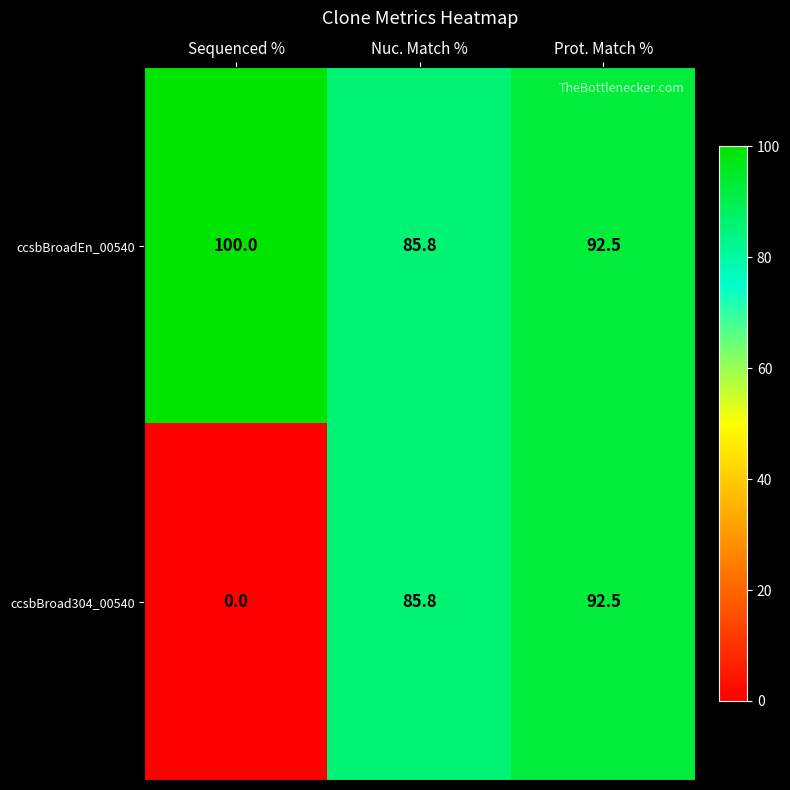

Where is ccsbBroadEn_00540 nearest to the value 92?

Prot. Match %